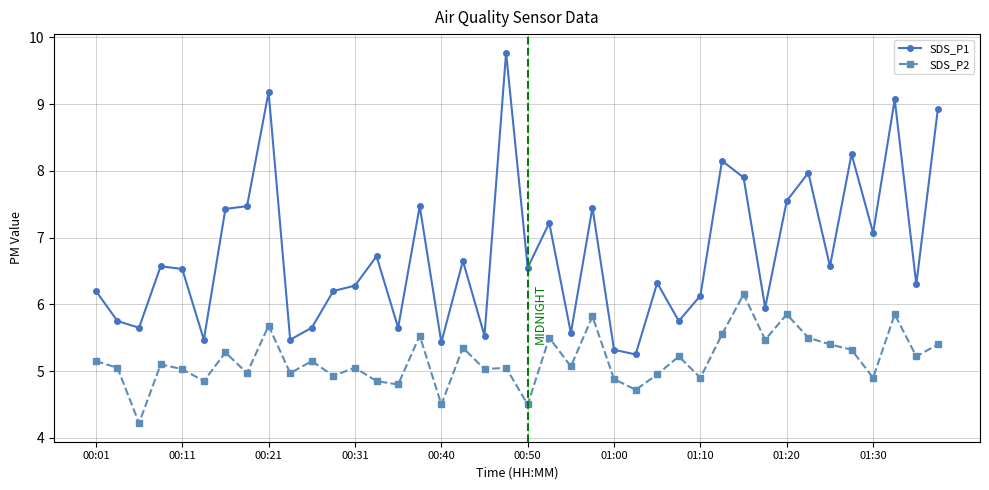

What is the value of the SDS_P1 point at the 1st from the left?

6.2